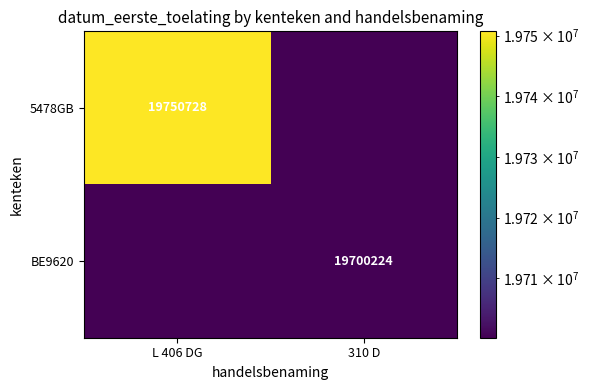

The BE9620 series shows 35371509 at 310 D. True or false?

False